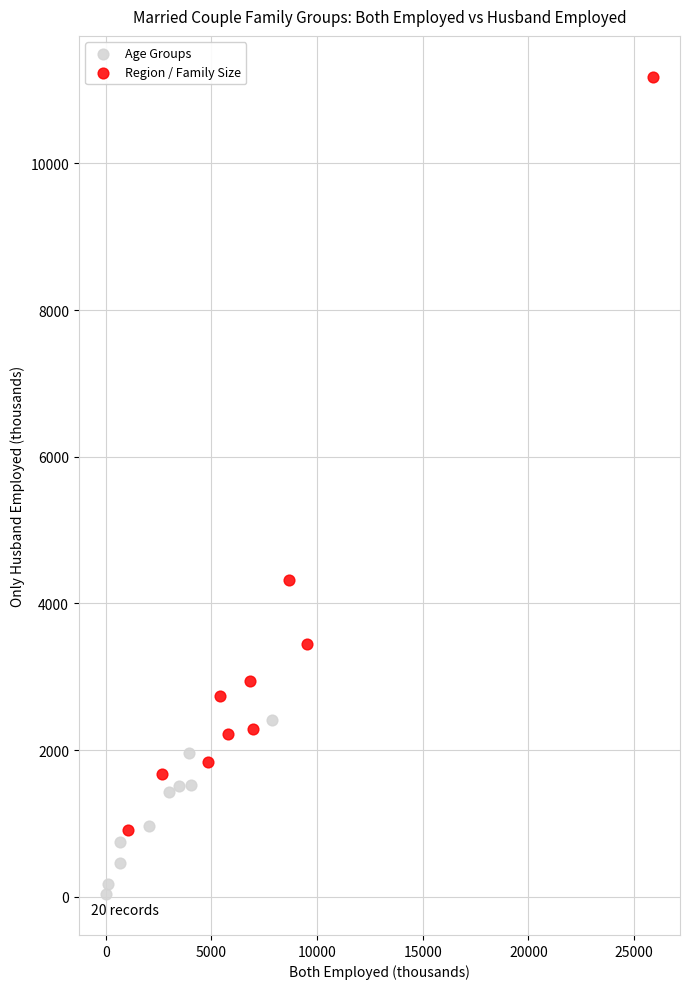

Which series has the largest Y range (max minus min)?

Region / Family Size